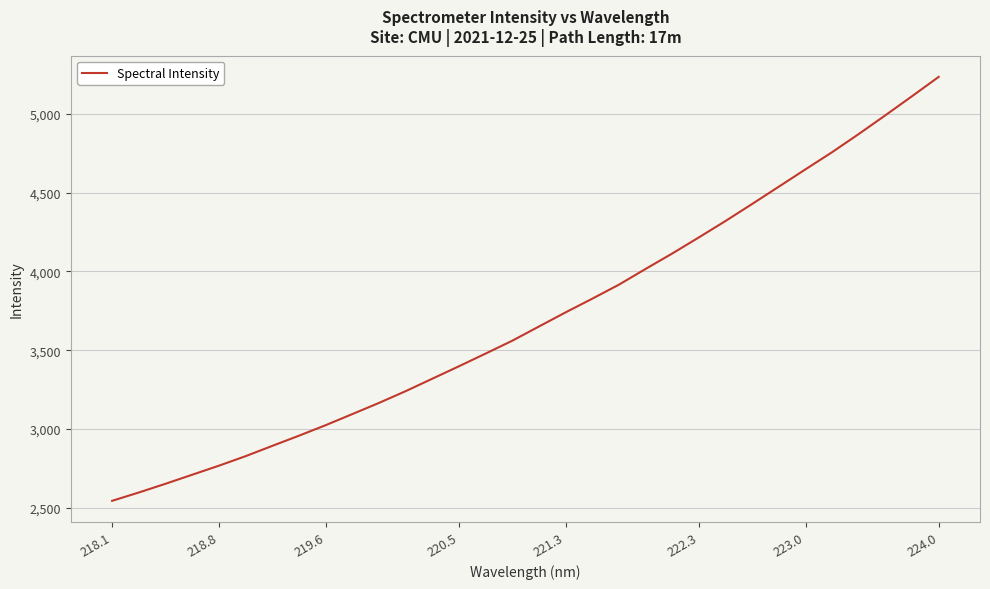

What is the minimum value shown in the chart?

2543.8